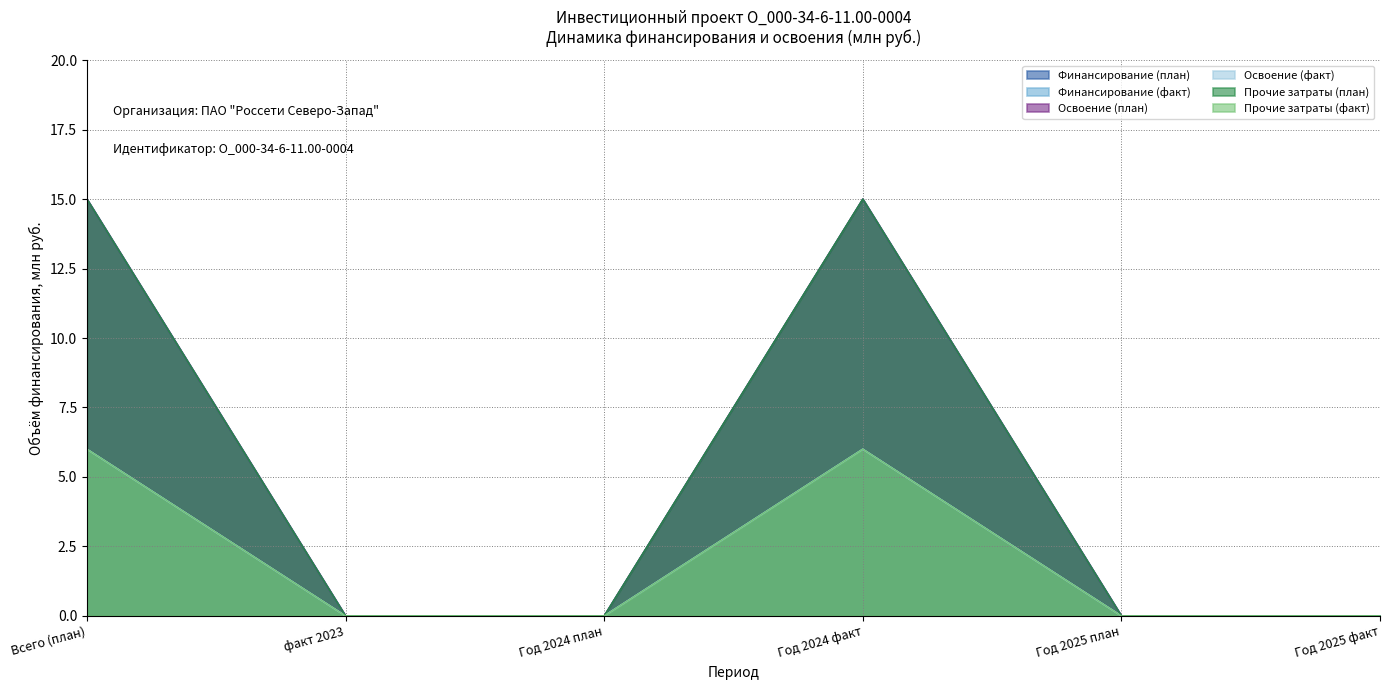

Count the number of categories in the chart.

6